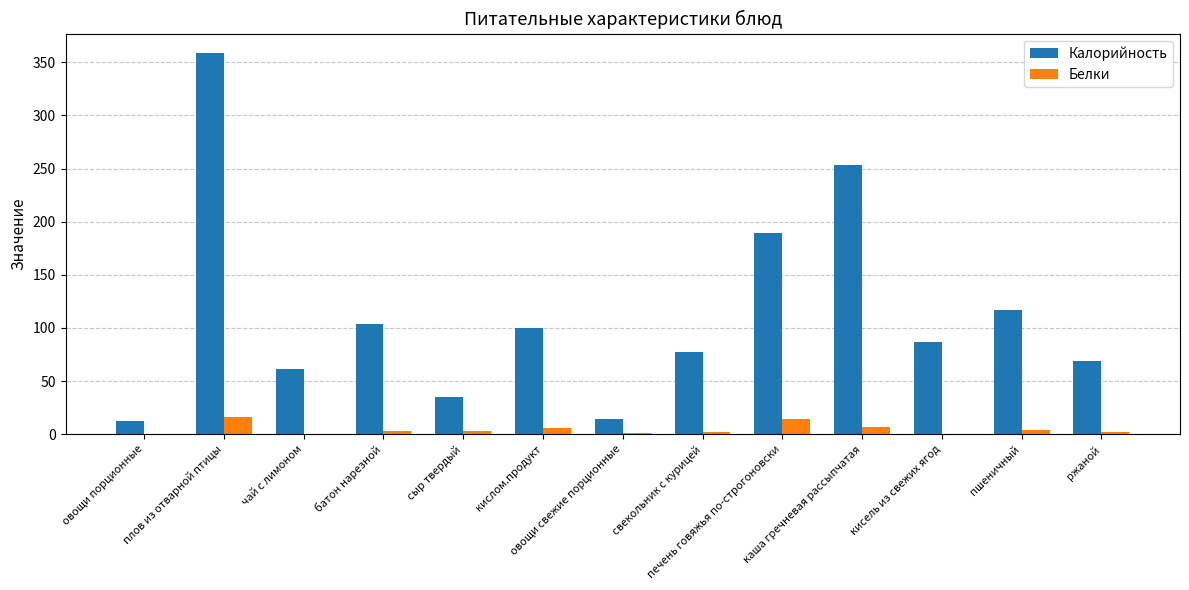

How many groups of bars are there?

13